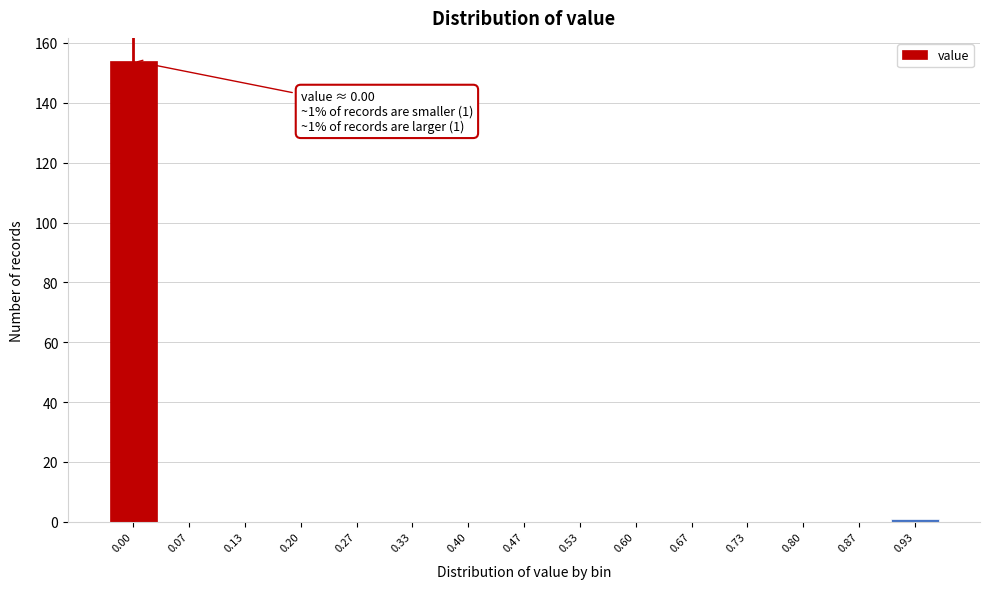

Reading right to left, extract all data points from this chart.

0.93=1	0.87=0	0.80=0	0.73=0	0.67=0	0.60=0	0.53=0	0.47=0	0.40=0	0.33=0	0.27=0	0.20=0	0.13=0	0.07=0	0.00=154